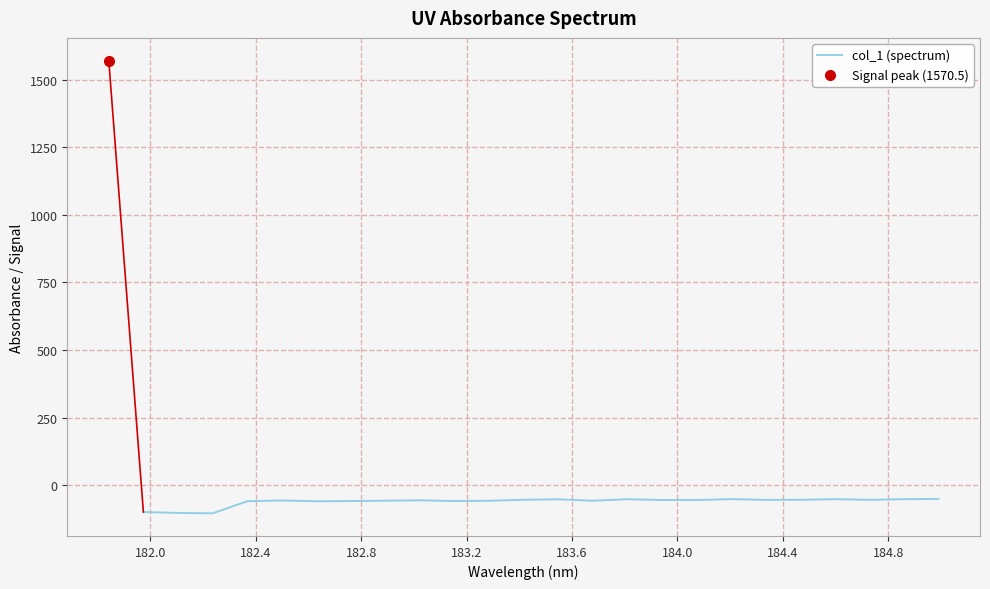

How many data points are above -55?

10